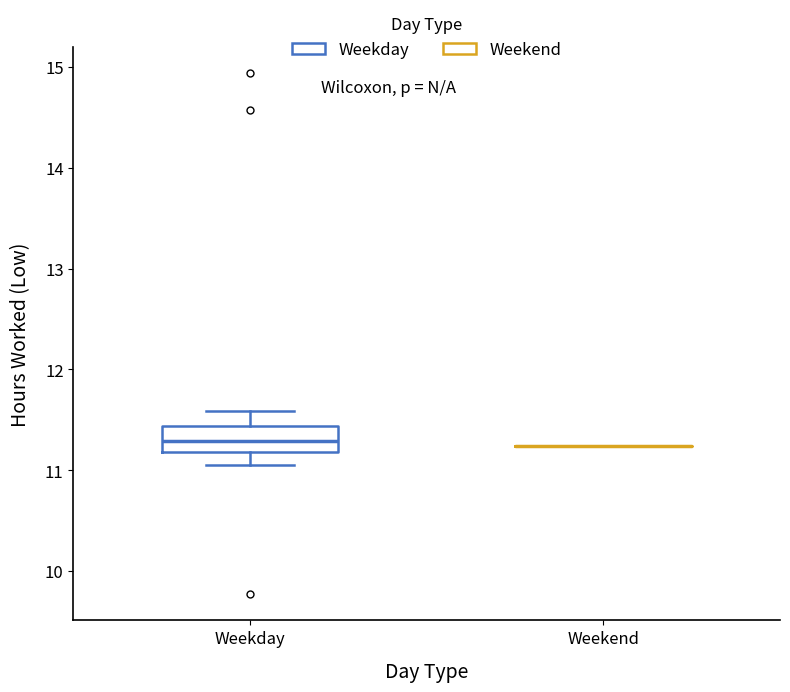

Which box is the tallest, from its lower edge to its upper edge?

Weekday